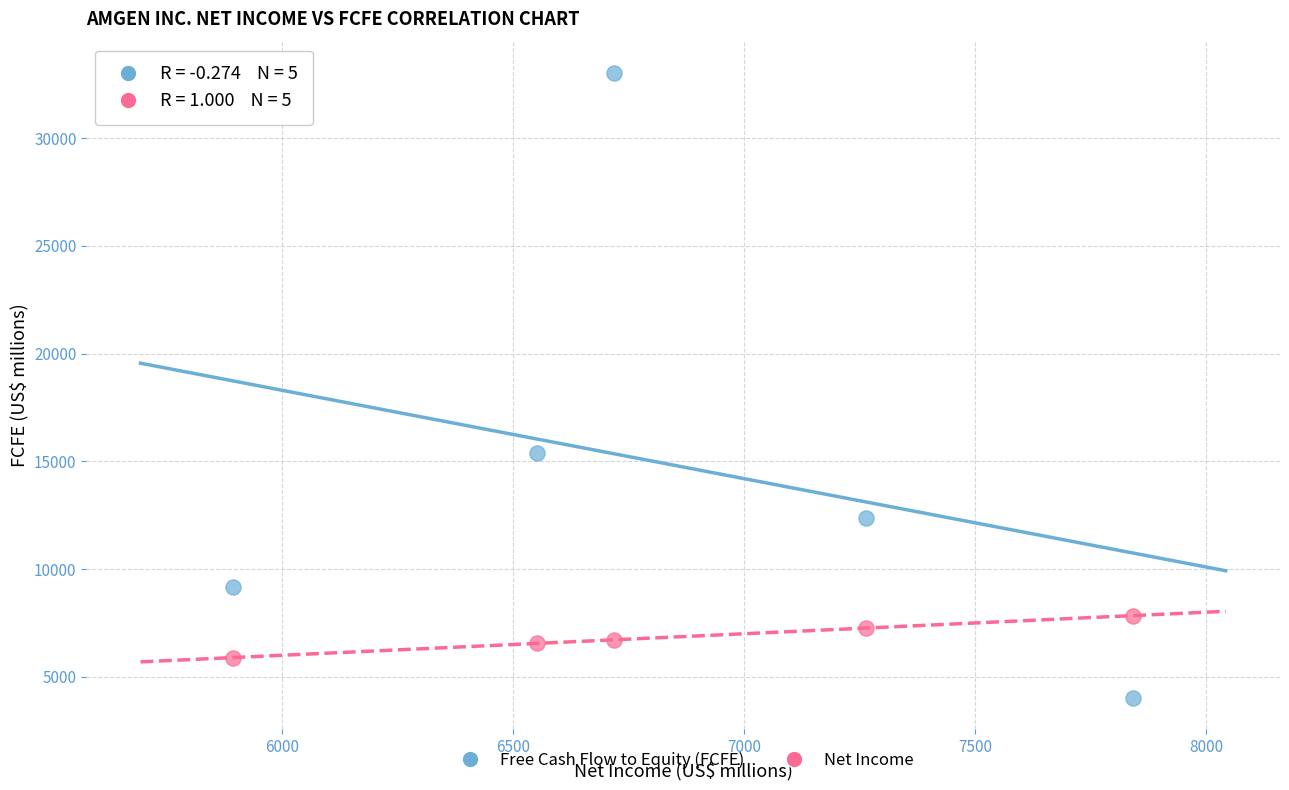

Across all series, what Y value is closest to 18526?

15407